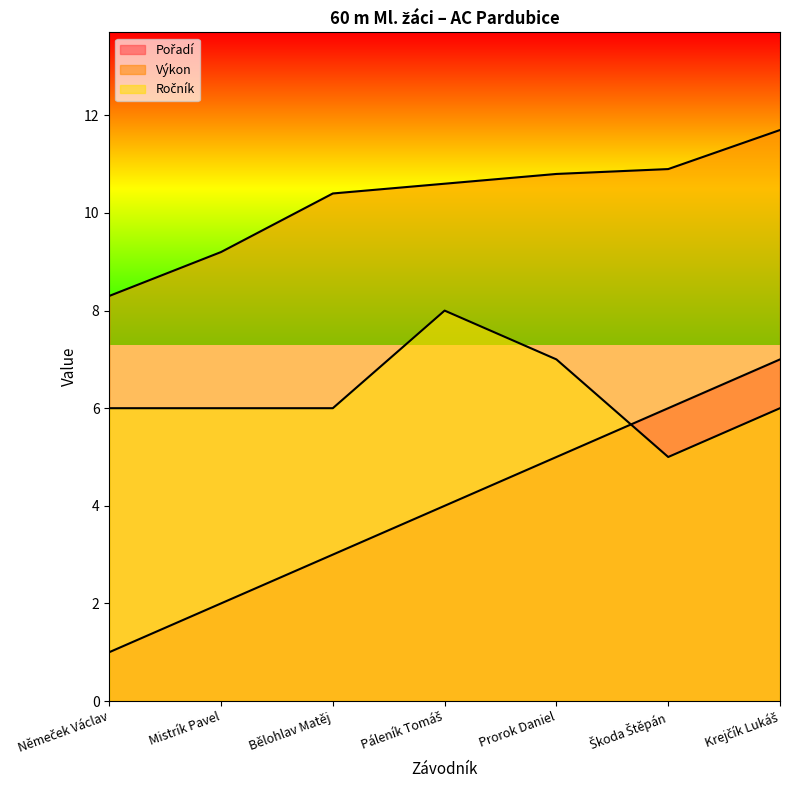

The Pořadí series shows 6.0 at Škoda Štěpán. True or false?

True